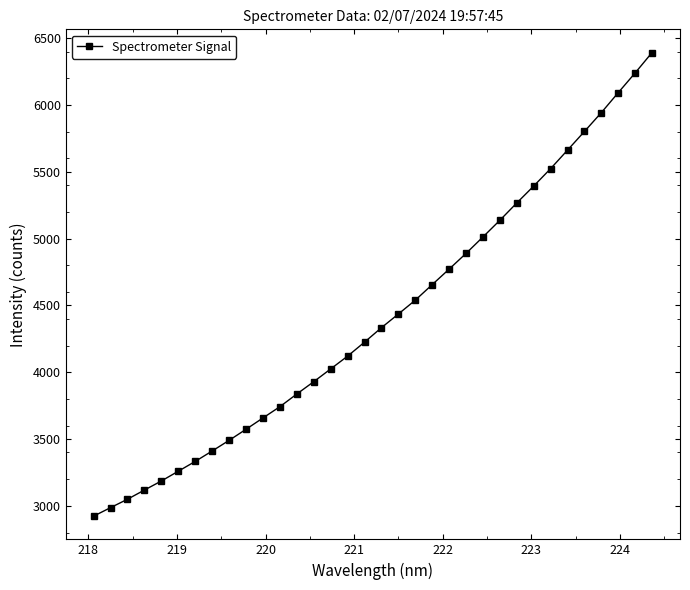

What is the average value?

4410.6